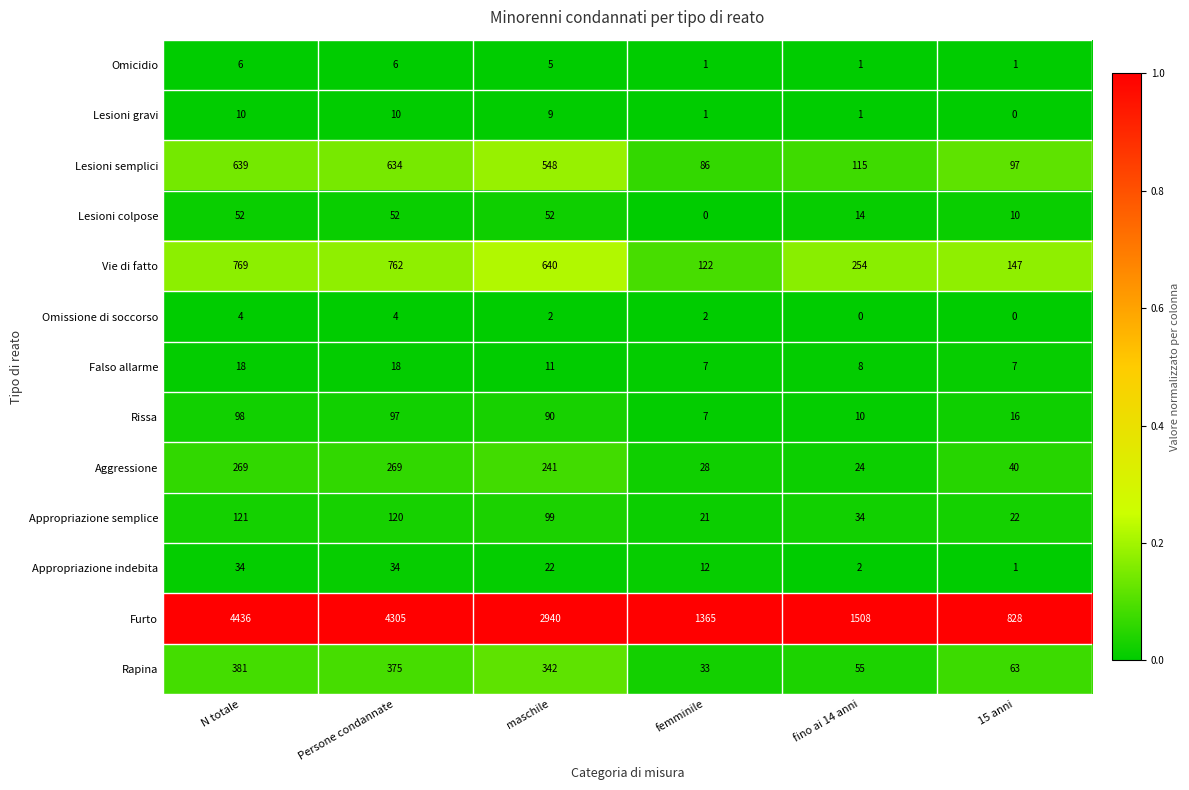

Which category has the highest value across all series?

N totale